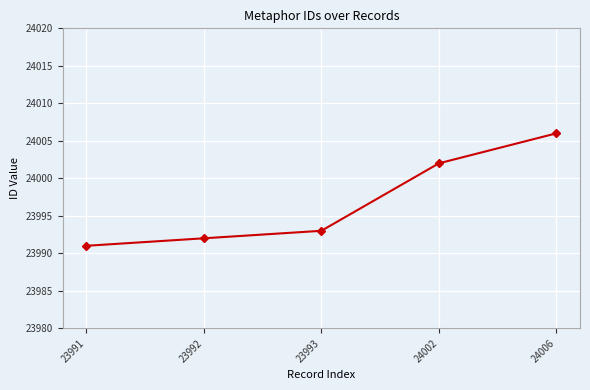

The chart shows a value of 24002 at 24002. True or false?

True